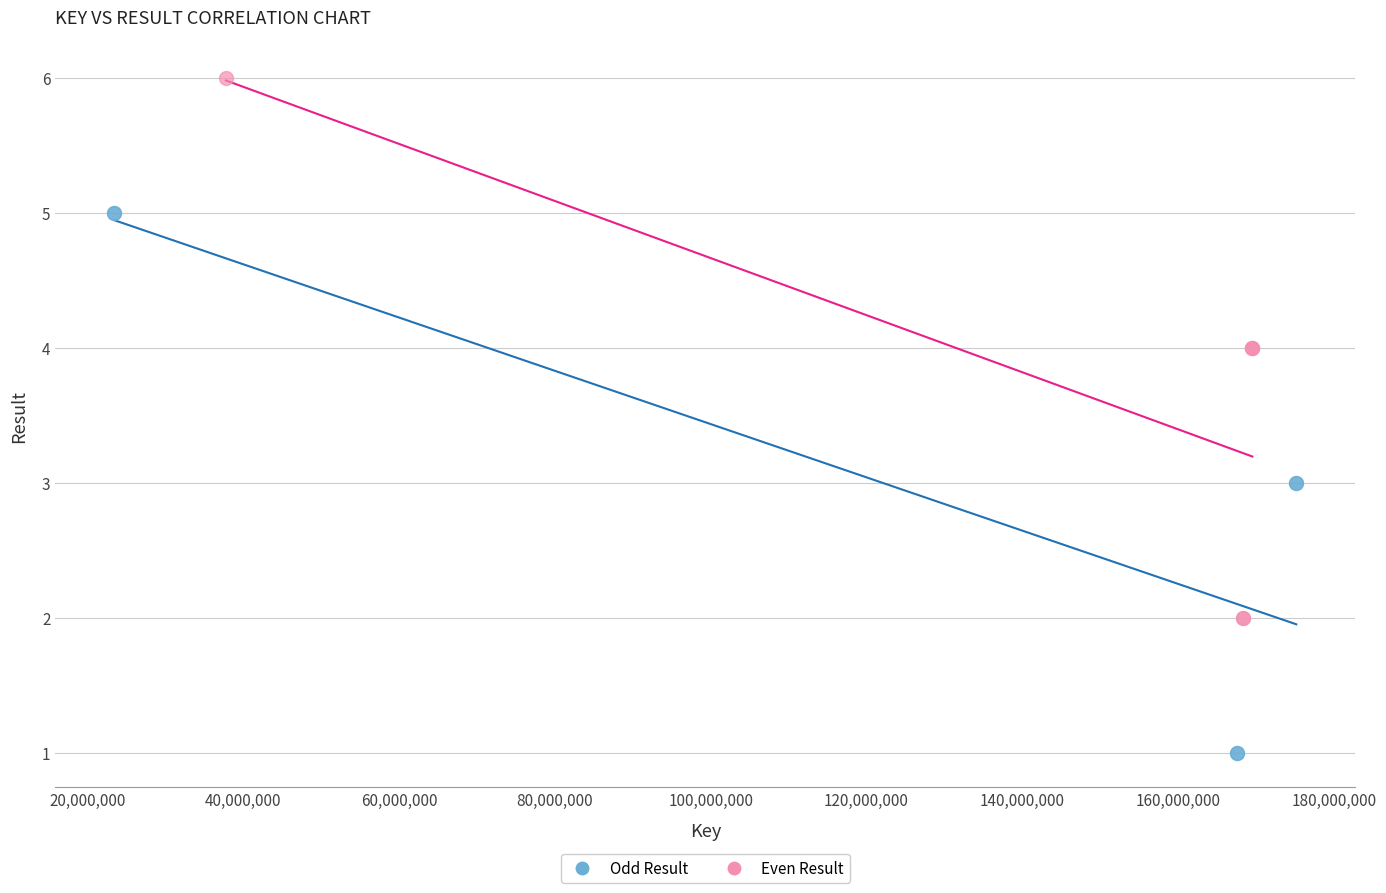

Which series contains the lowest Y value?

Odd Result